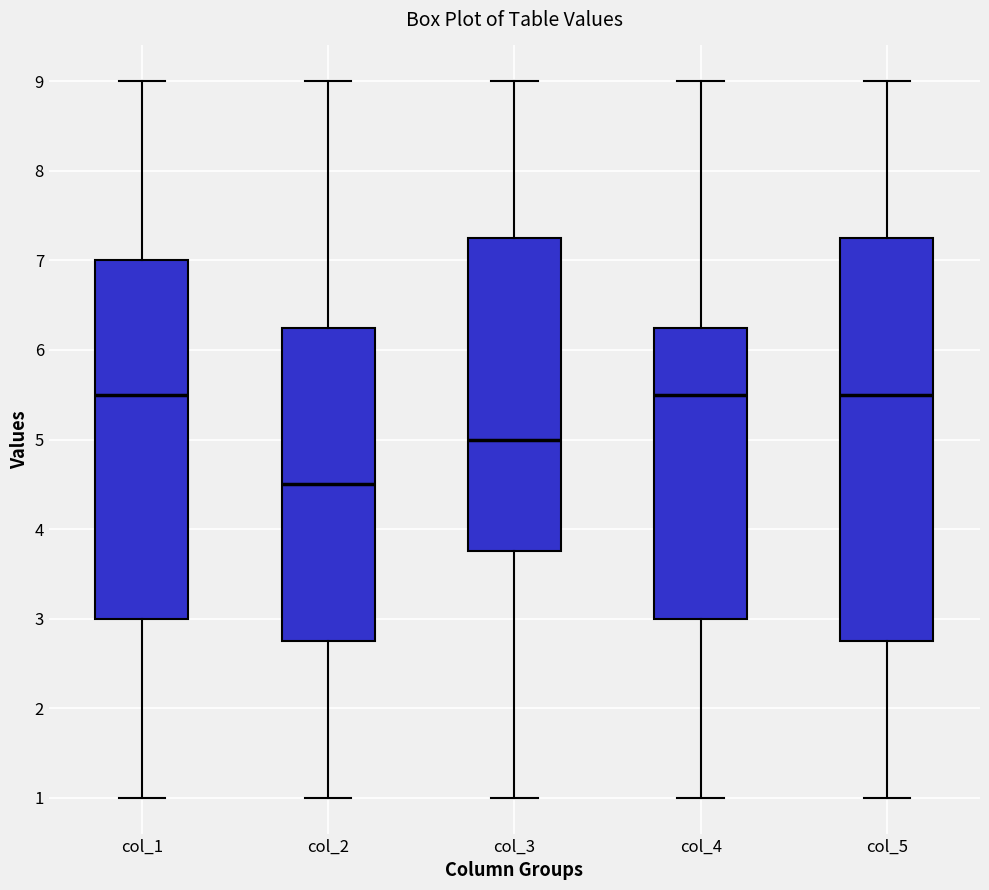

Reading left to right, read every box against the y-axis: the position of its median line, the range the box covers, and the ends of its whiskers. The values are not printed on the chart, so give them approximately, as read against the axis.

col_1: median 5.5, box 3.0 to 7.0, whiskers 1.0 to 9.0
col_2: median 4.5, box 2.8 to 6.3, whiskers 1.0 to 9.0
col_3: median 5.0, box 3.8 to 7.3, whiskers 1.0 to 9.0
col_4: median 5.5, box 3.0 to 6.3, whiskers 1.0 to 9.0
col_5: median 5.5, box 2.8 to 7.3, whiskers 1.0 to 9.0